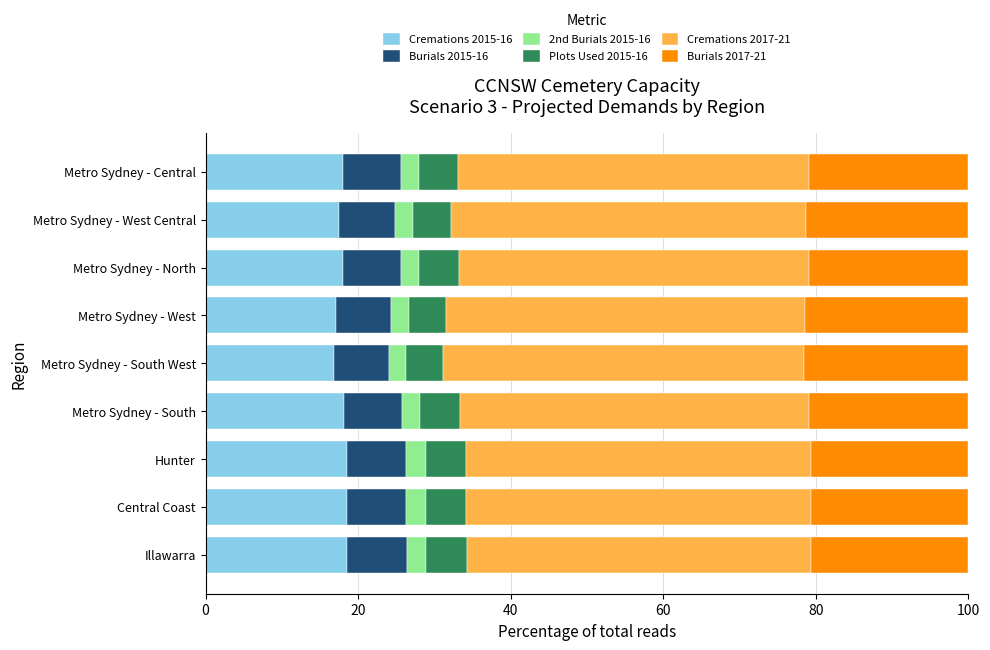

What is the total value across all series at Metro Sydney - West?

100.0